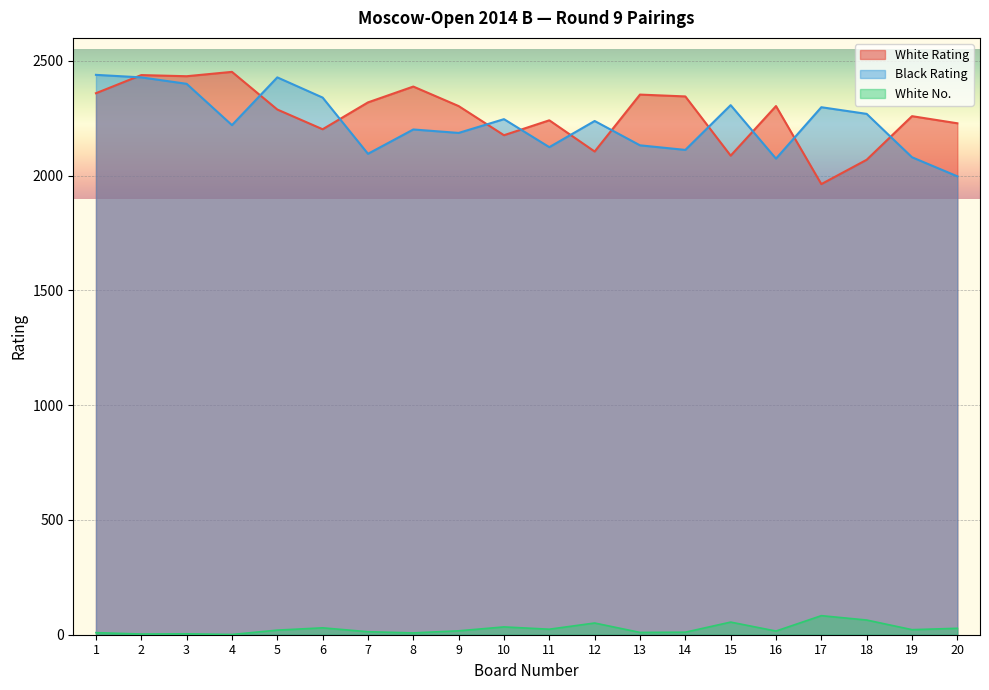

The Black Rating series shows 2186 at 9. True or false?

True